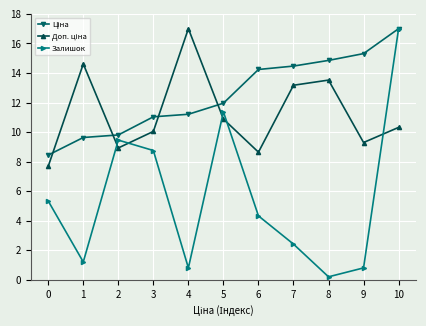

The value of Залишок at 2 is 2.6. True or false?

False